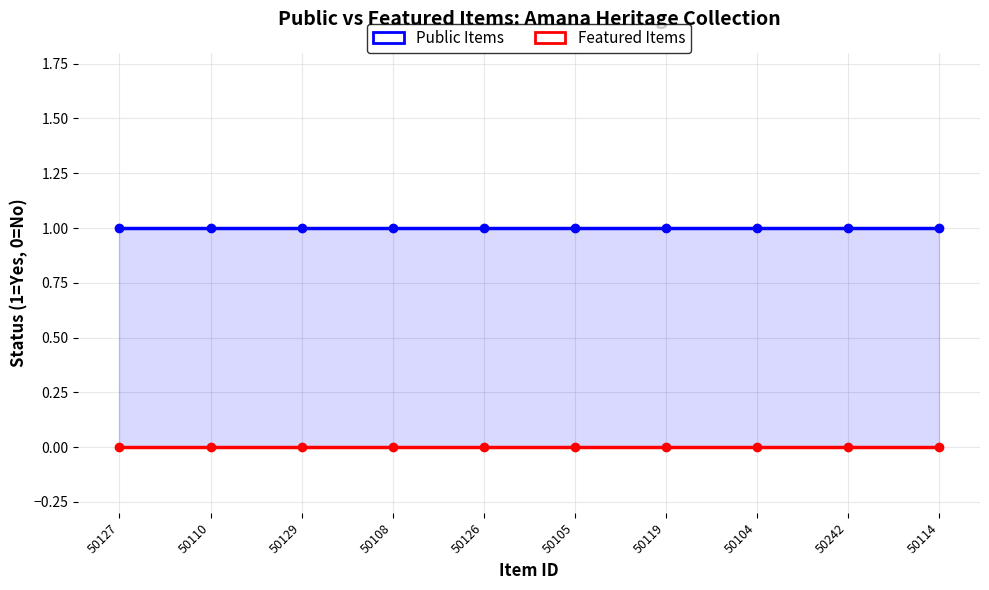

What are all the series names shown in the legend?

Public Items, Featured Items